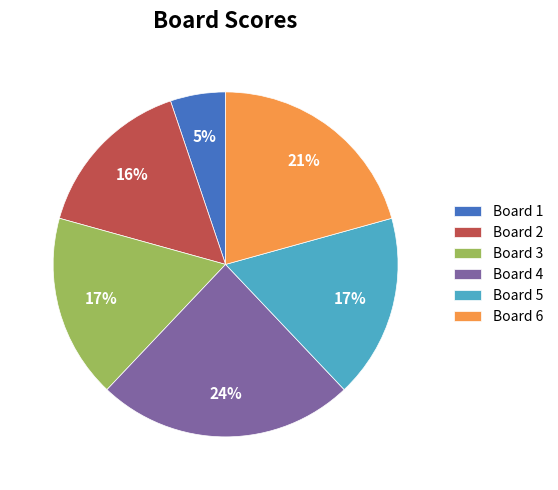

Count the number of slices in the pie.

6